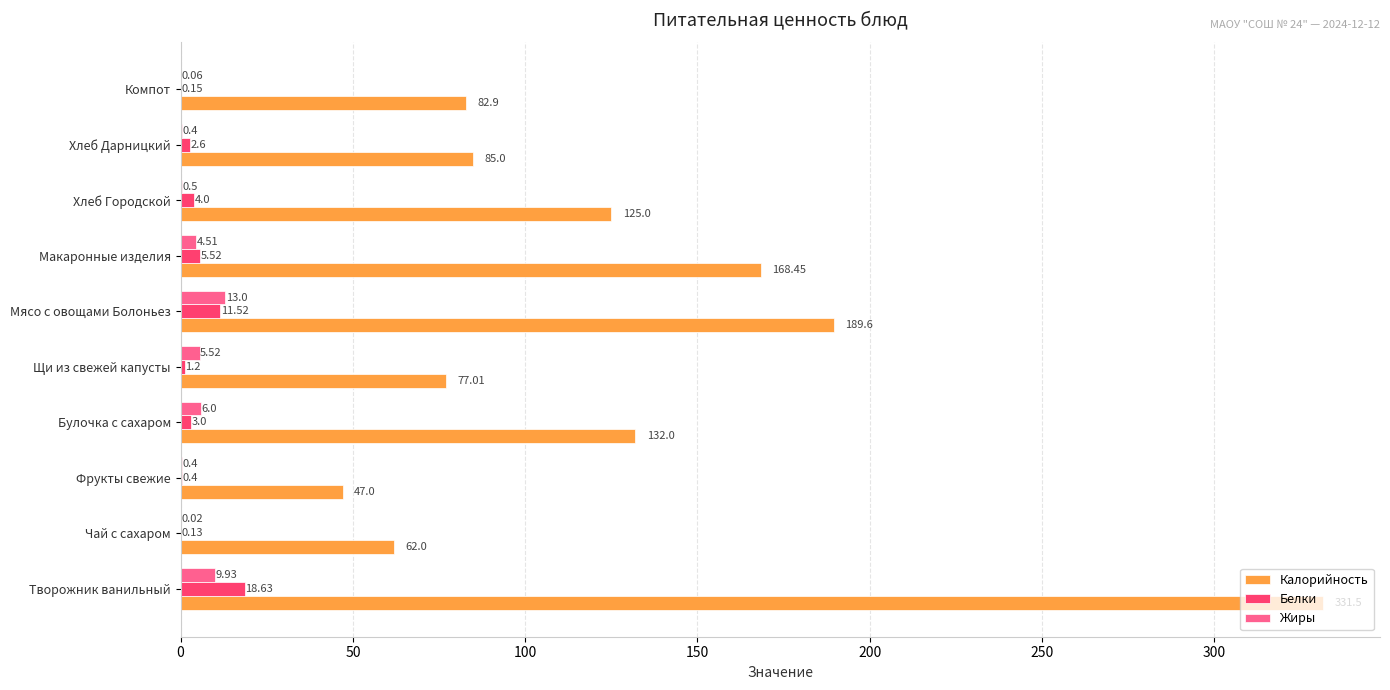

Between Творожник ванильный and Хлеб Городской, which series saw the biggest shift?

Калорийность